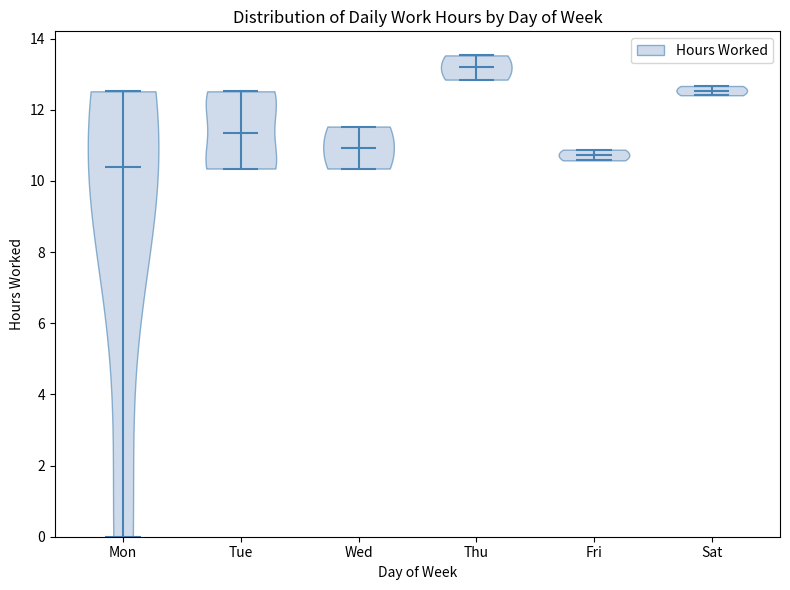

Reading left to right, read every violin against the y-axis: where its median line is, and the lowest and highest points it reaches. The values are not printed on the chart, so give them approximately, as read against the axis.

Mon: median line 10.4, lowest point 0.0, highest point 12.6
Tue: median line 11.4, lowest point 10.4, highest point 12.6
Wed: median line 11.0, lowest point 10.4, highest point 11.6
Thu: median line 13.2, lowest point 12.8, highest point 13.6
Fri: median line 10.8, lowest point 10.6, highest point 10.8
Sat: median line 12.6, lowest point 12.4, highest point 12.6